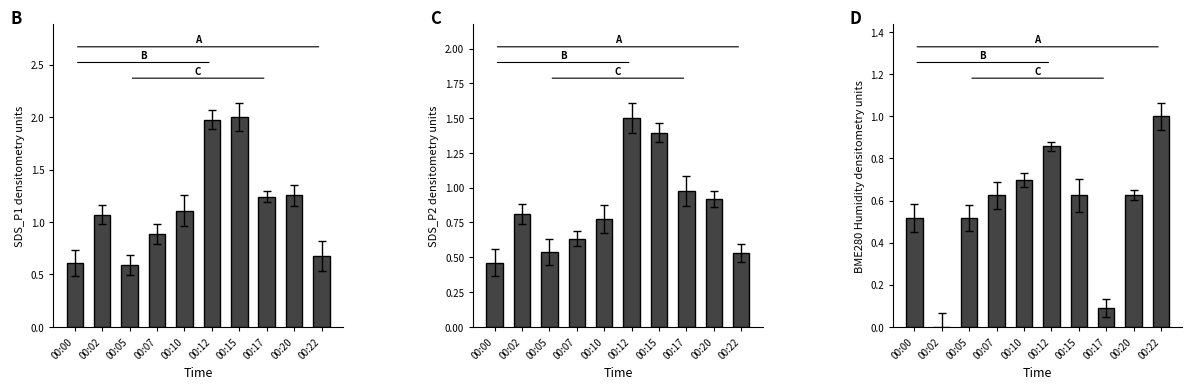

What value does the BME280 Humidity densitometry units series have at 00:20?

0.6